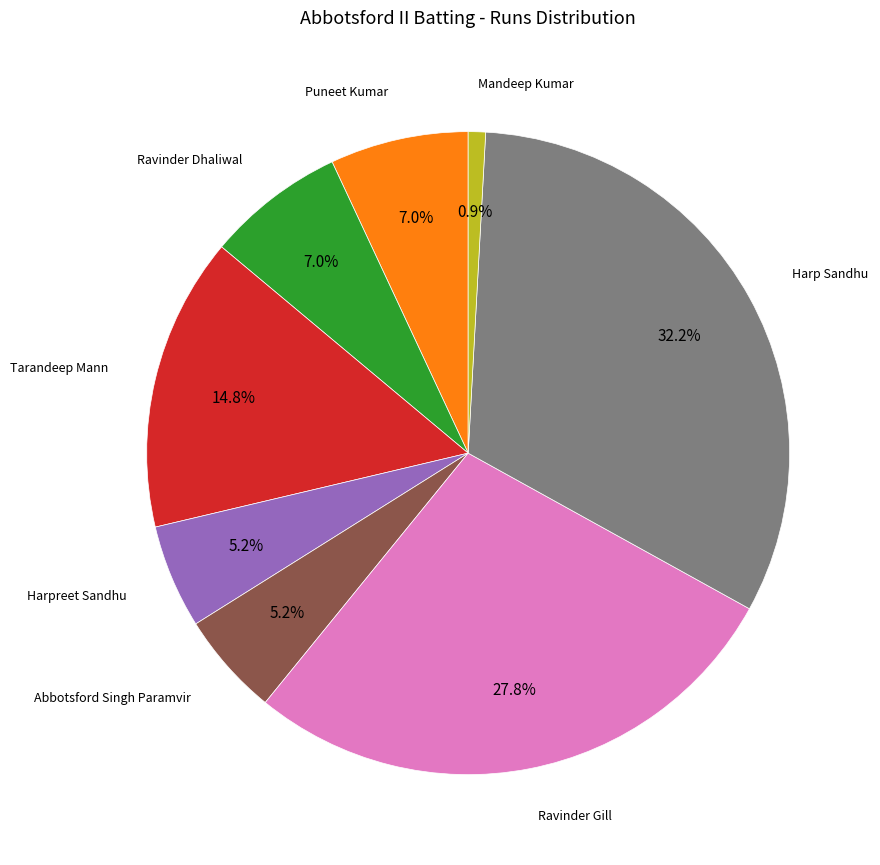

How much of the chart is everything except Abbotsford Singh Paramvir?

94.8%